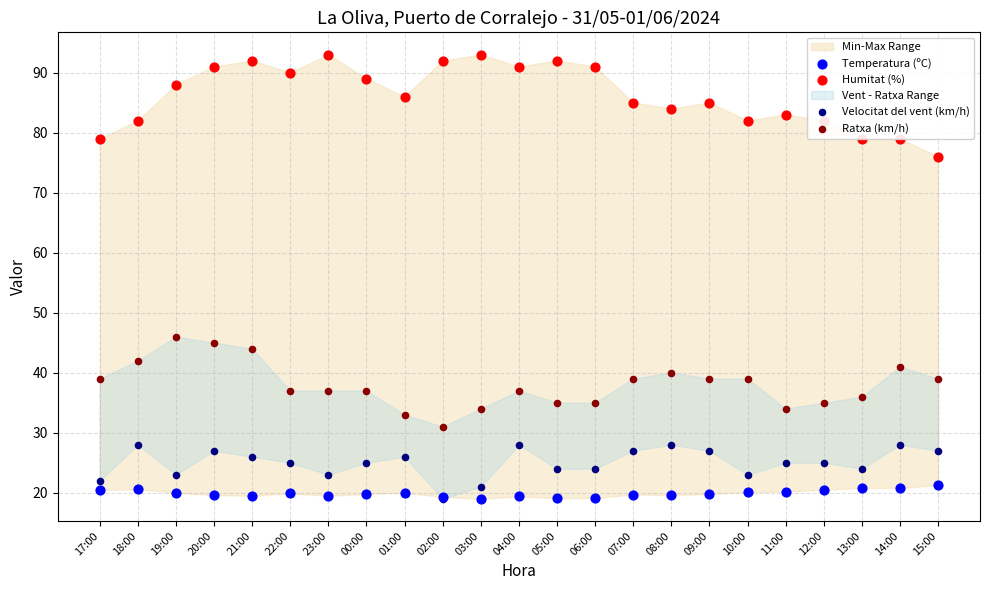

At how many categories does at least one series exceed 49?

23